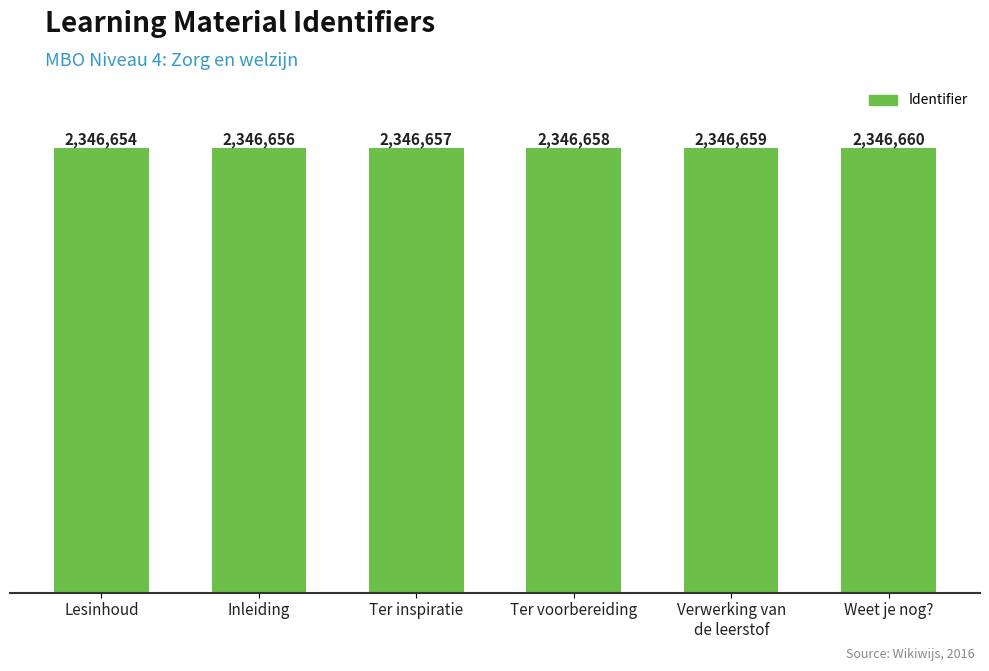

Rank the categories by value from lowest to highest.

Lesinhoud, Inleiding, Ter inspiratie, Ter voorbereiding, Verwerking van
de leerstof, Weet je nog?